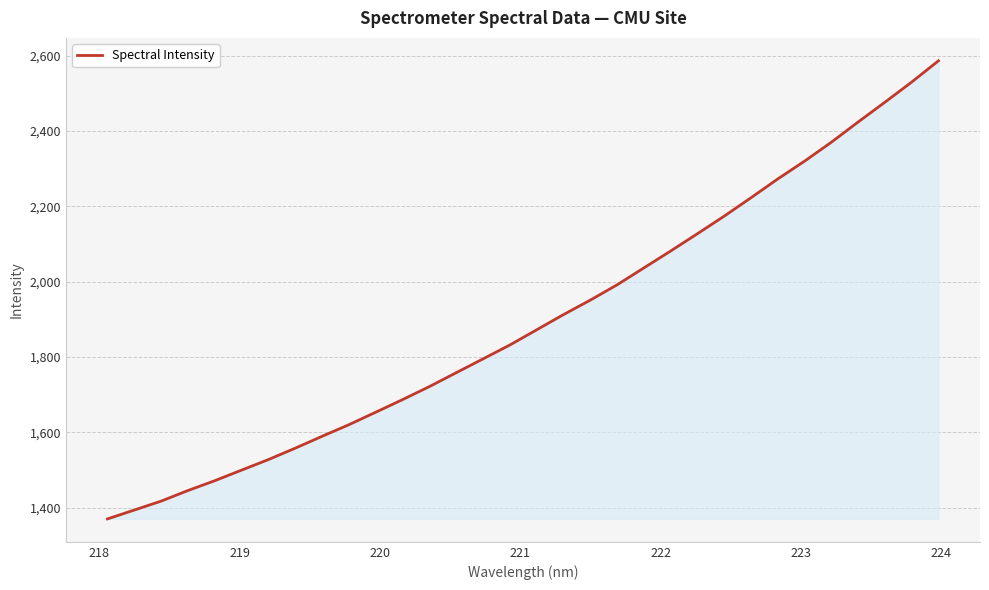

What is the smallest value displayed?

1370.3